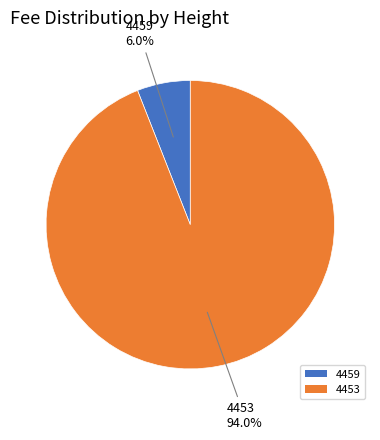

To the nearest percent, what portion does 4459 represent?

6%